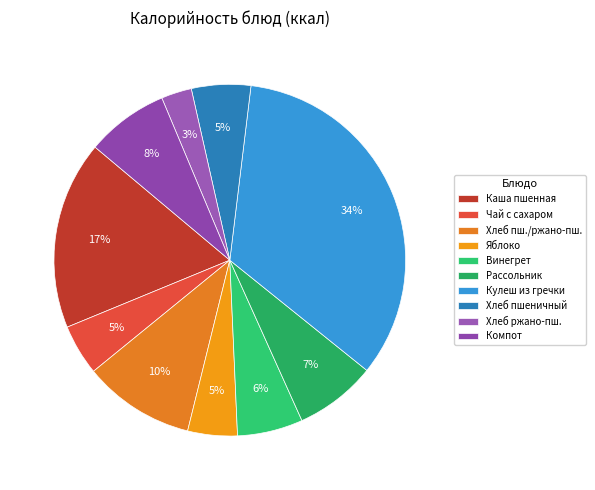

How many slices are in this pie chart?

10